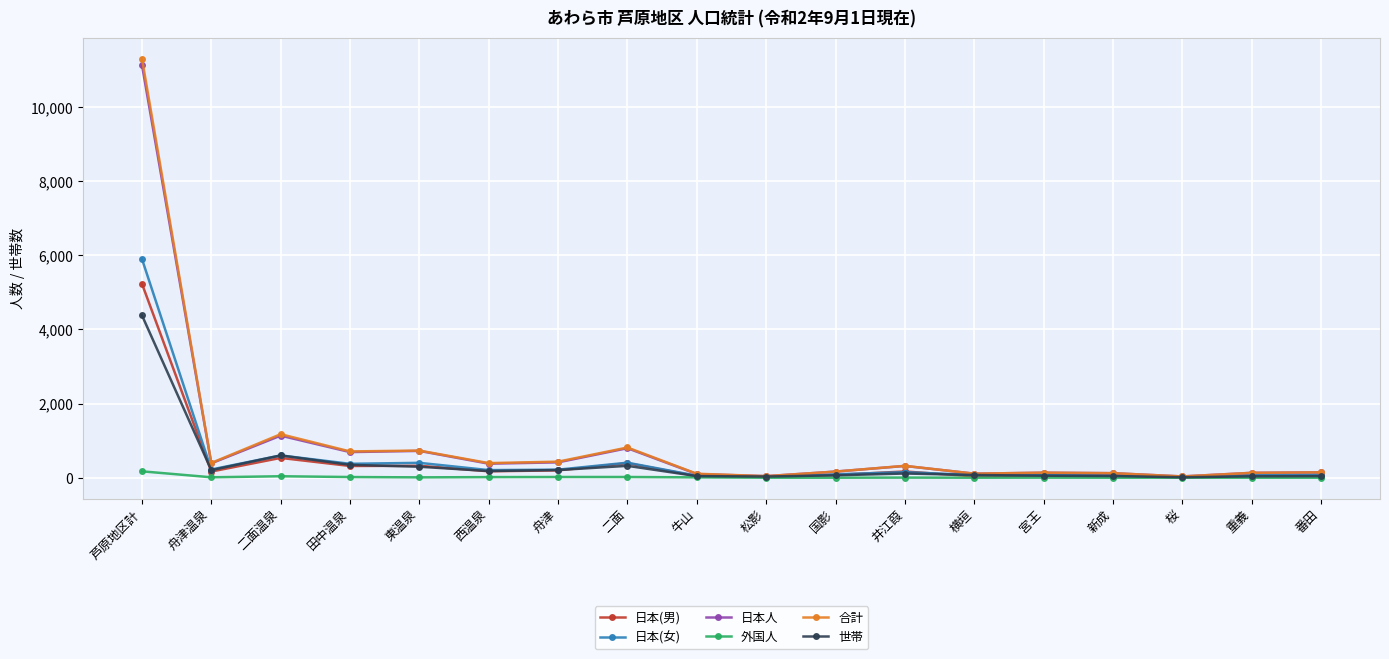

How many lines are shown in the chart?

6